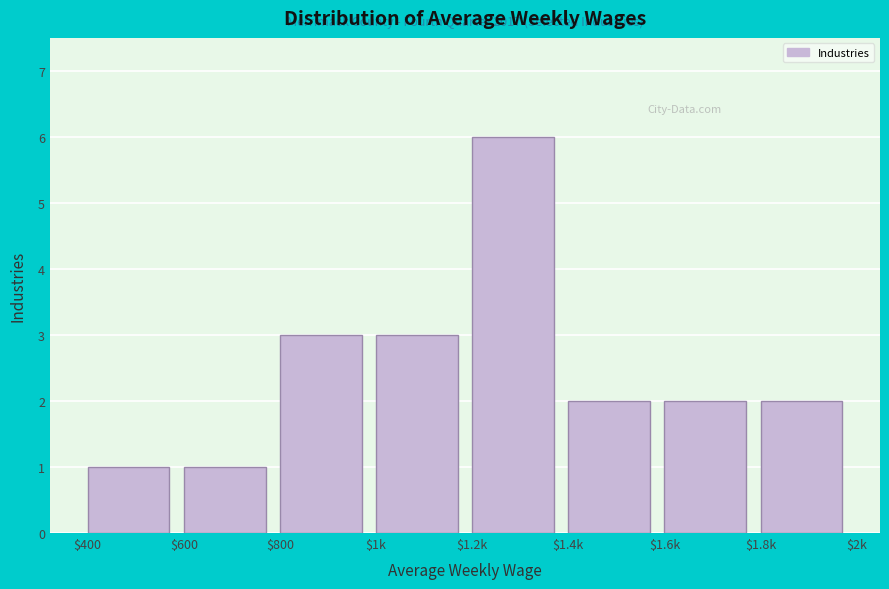

Reading right to left, what are all the values shown in this chart?

2	2	2	6	3	3	1	1